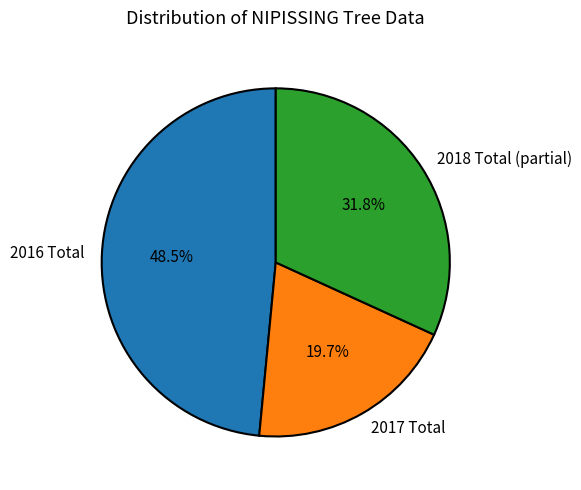

Which slice is the largest?

2016 Total